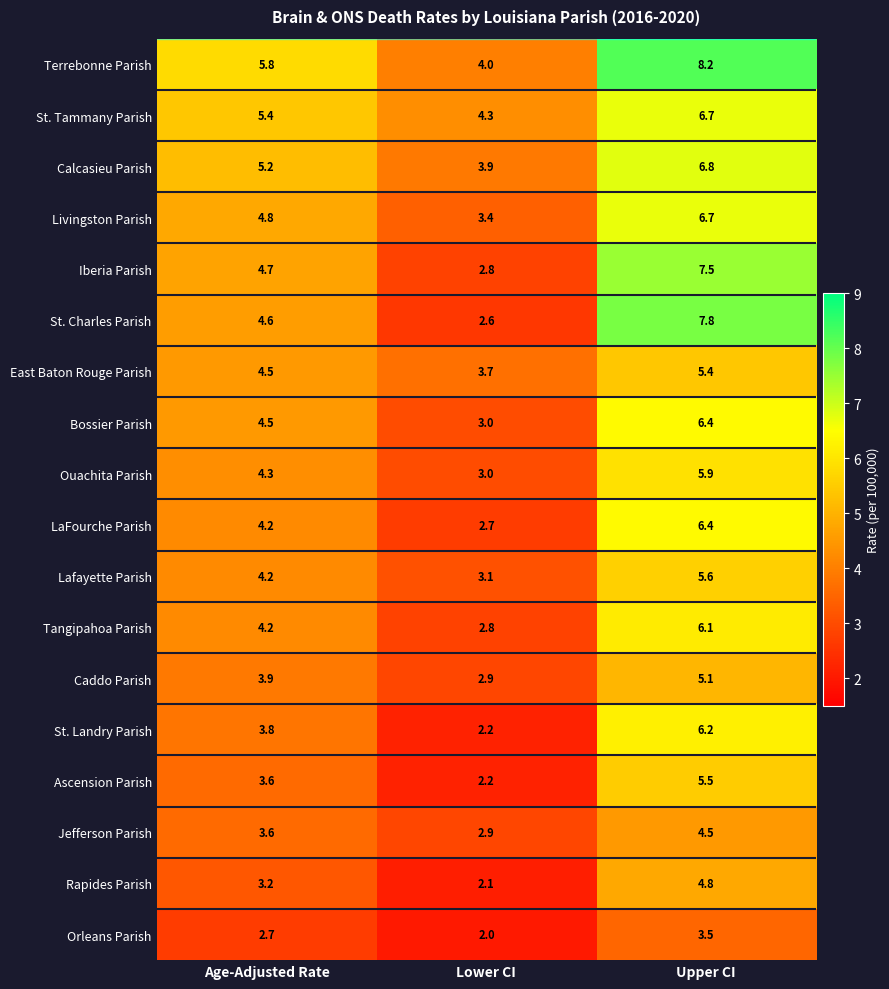

At which category is the sum across all series the highest?

Upper CI